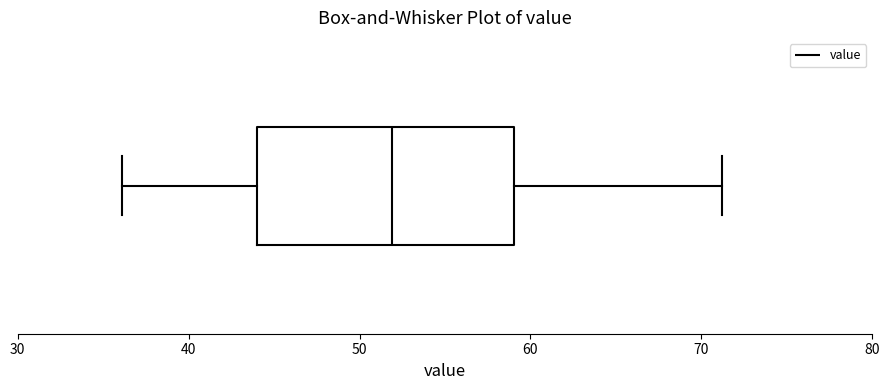

Where does the left whisker of the box end on the x-axis? The values are not printed on the chart, so give them approximately, as read against the axis.

36